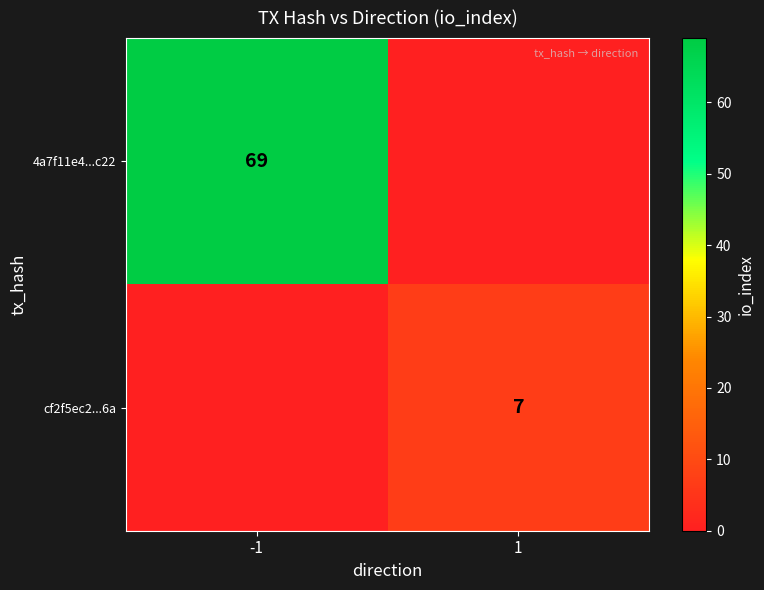

Is the value of cf2f5ec2...6a at 1 greater than the value of 4a7f11e4...c22 at -1?

No